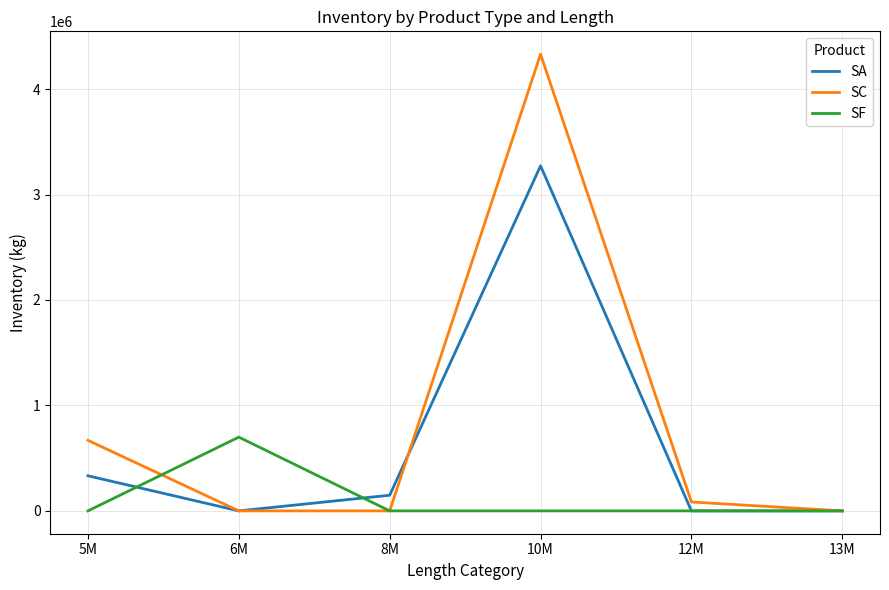

Which series has the largest range (max minus min)?

SC